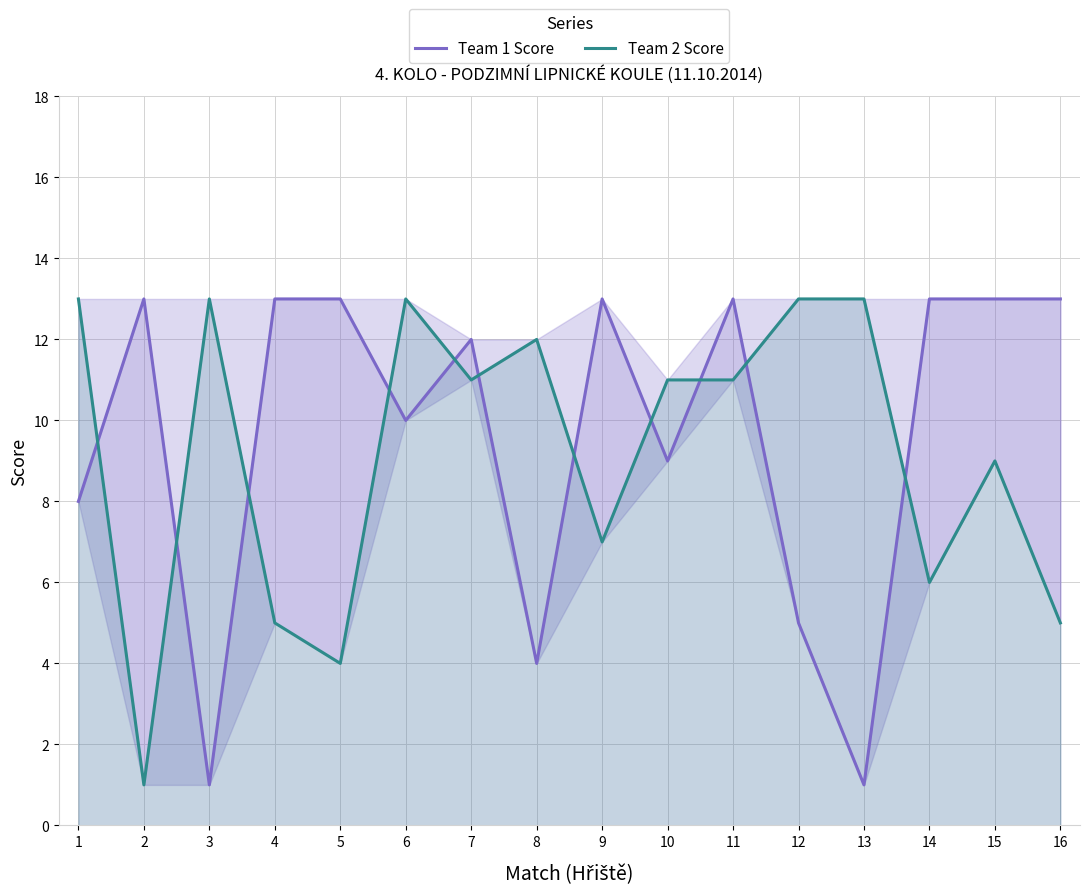

Does the chart display data point markers on the line(s)?

No